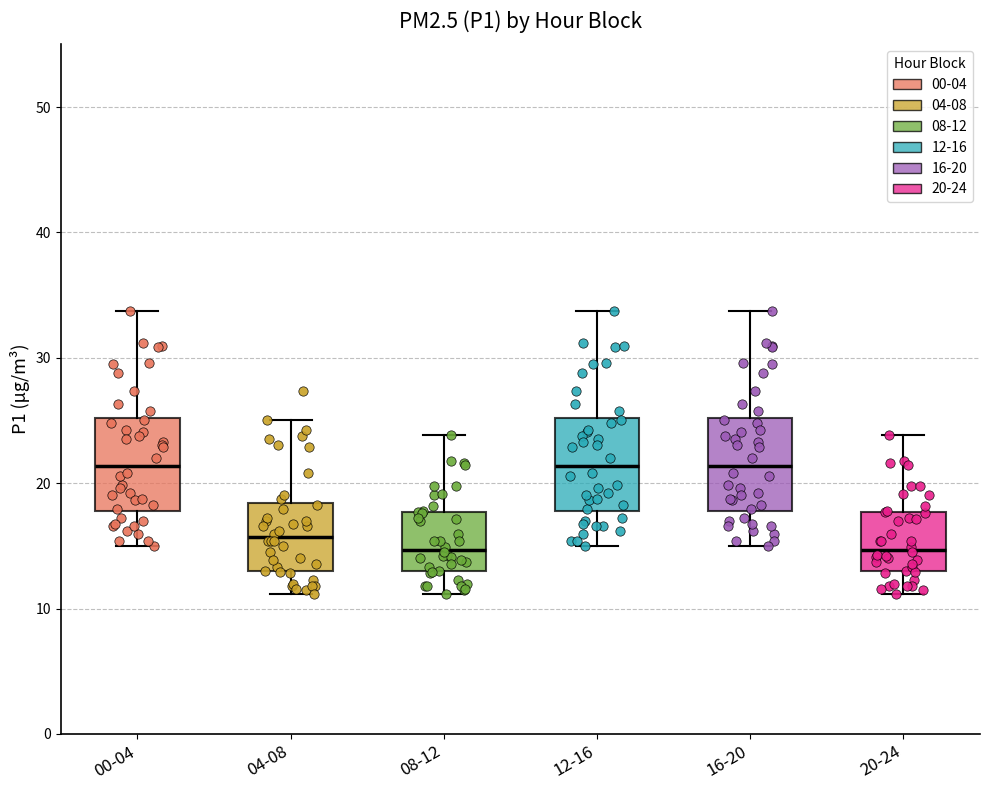

Where does the upper whisker of the box for 08-12 end on the y-axis? The values are not printed on the chart, so give them approximately, as read against the axis.

24